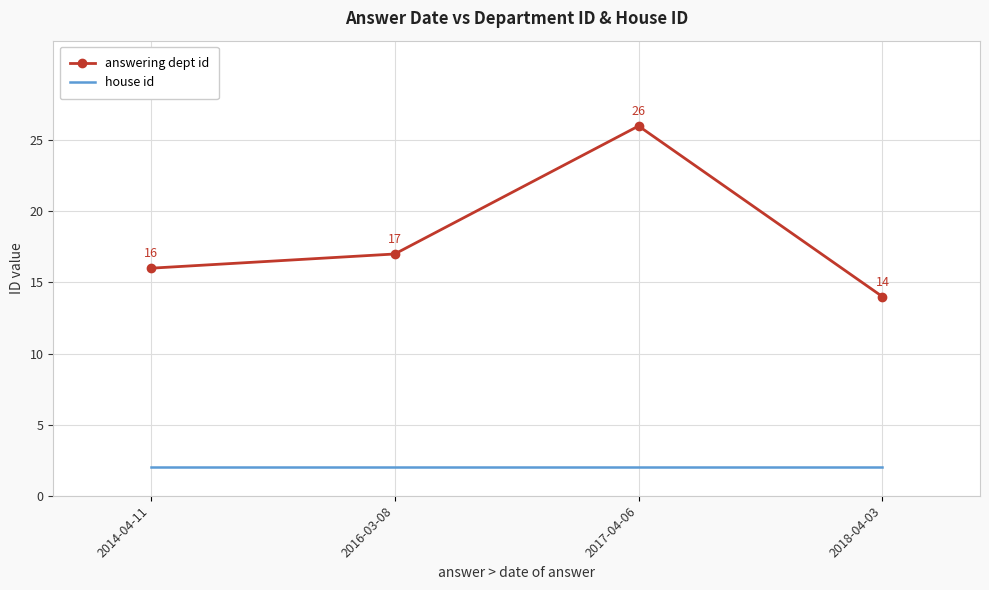

What is the sum of all answering dept id values?

73